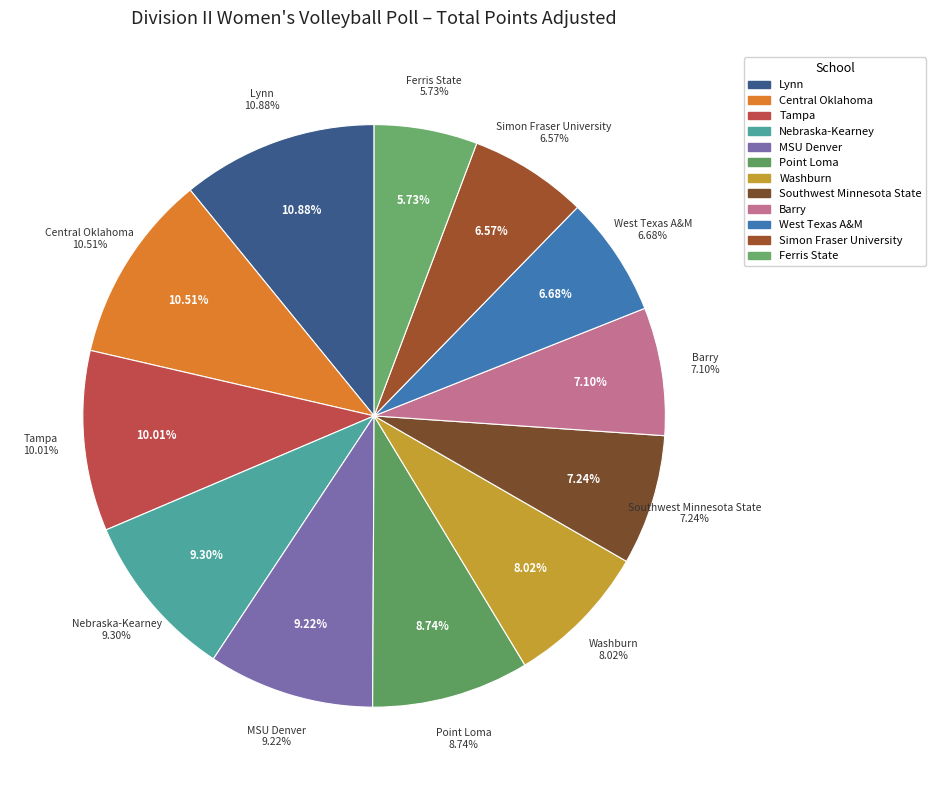

To the nearest percent, what percentage of the pie is Central Oklahoma?

11%